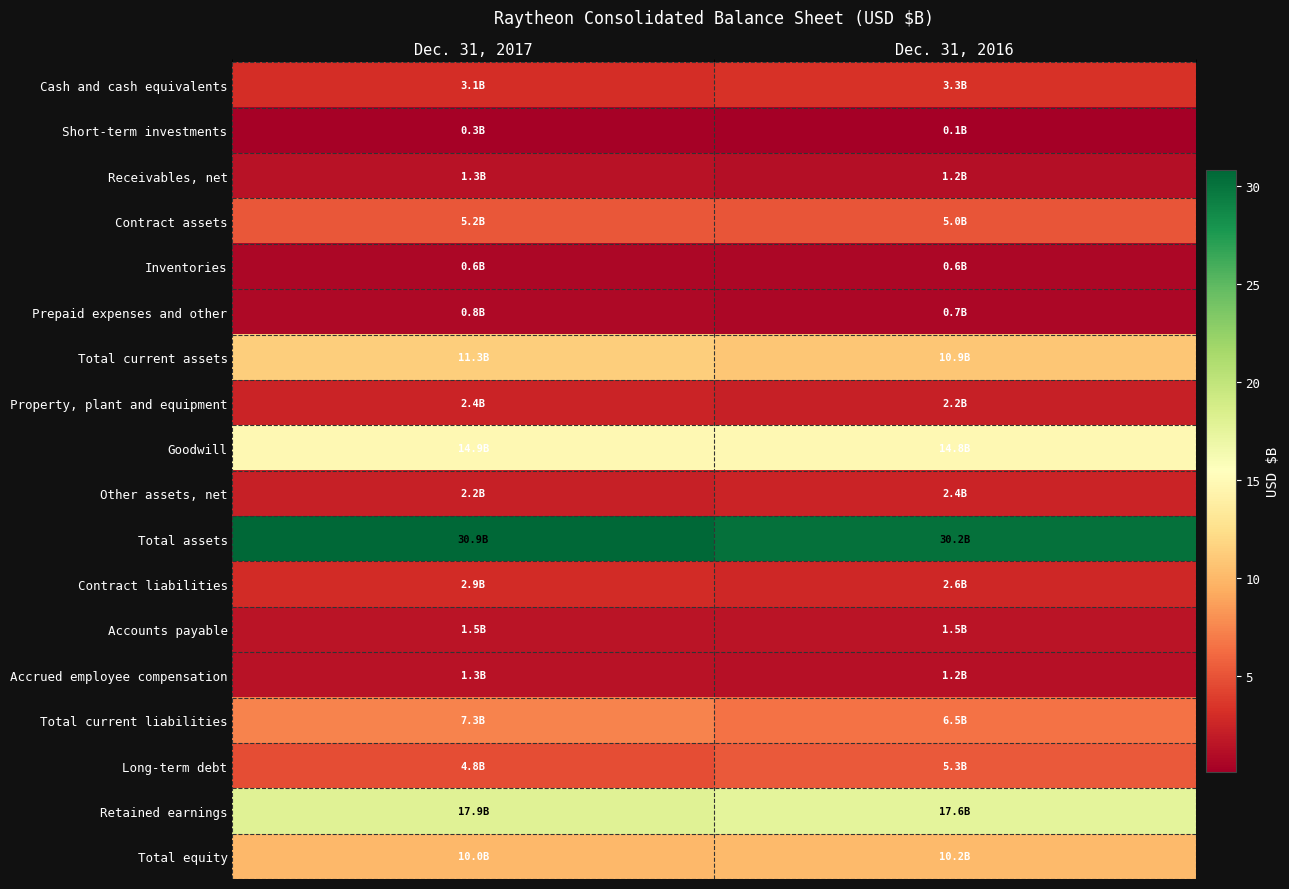

What is the total value across all series at Dec. 31, 2017?

118.8